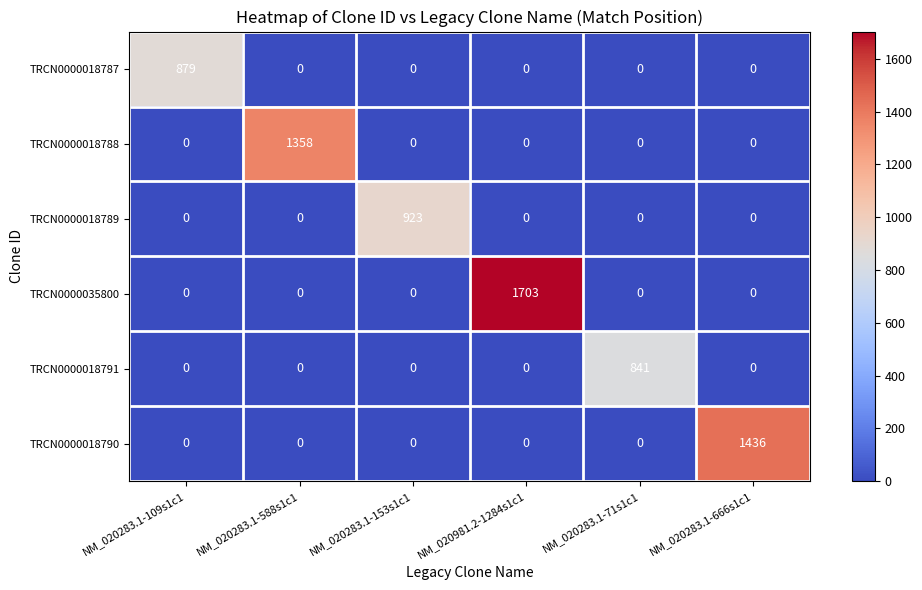

Rank the series by their maximum value, from highest to lowest.

TRCN0000035800, TRCN0000018790, TRCN0000018788, TRCN0000018789, TRCN0000018787, TRCN0000018791